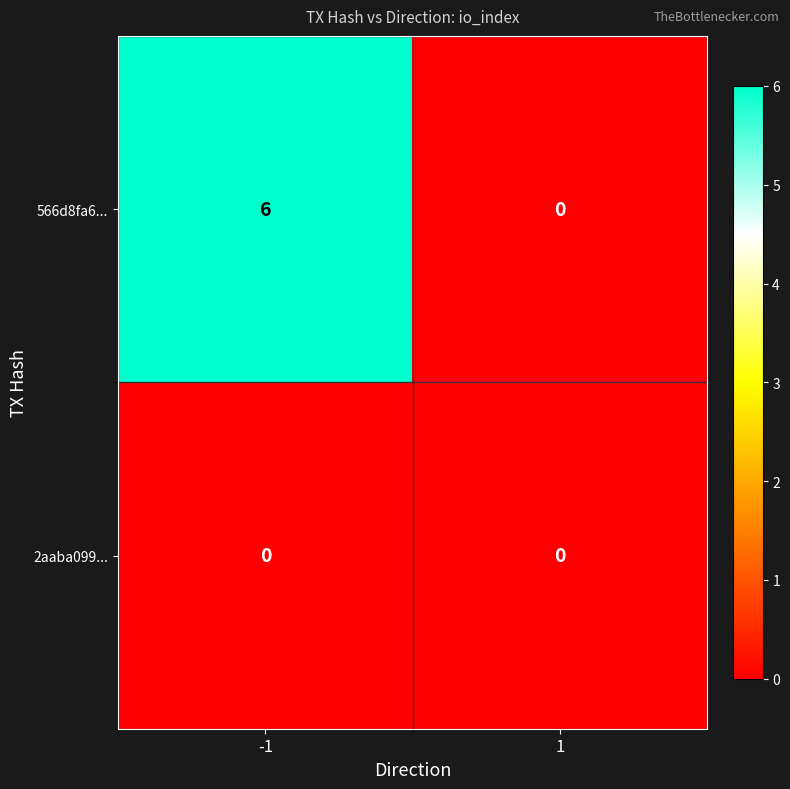

Rank the series by their maximum value, from lowest to highest.

2aaba099..., 566d8fa6...